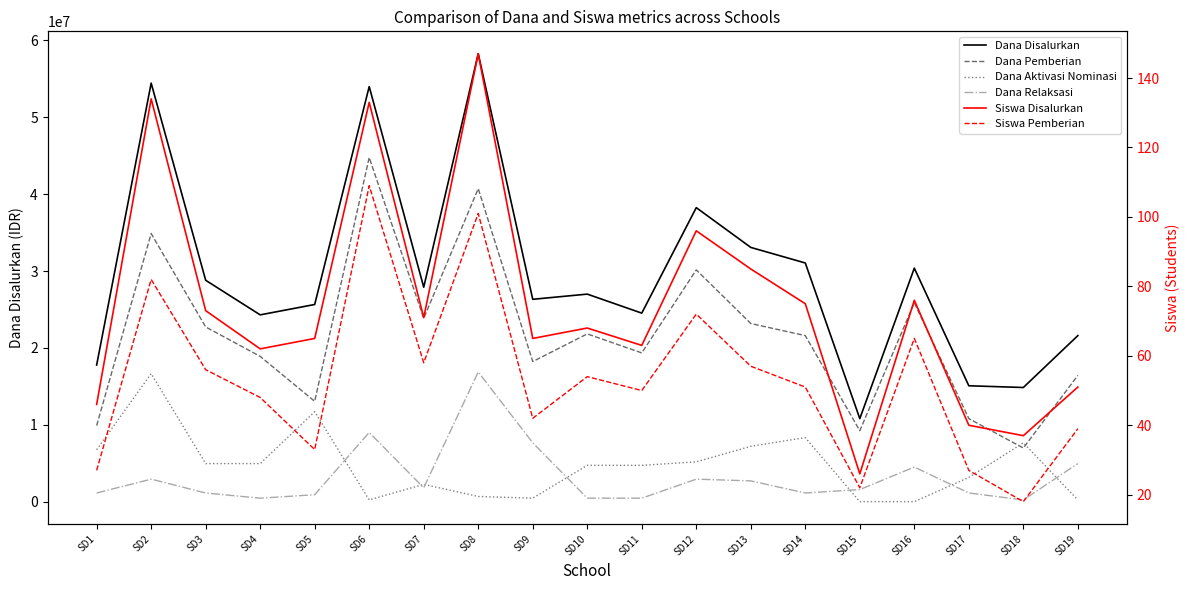

Where does the Dana Pemberian series first go above 21600000?

SD2